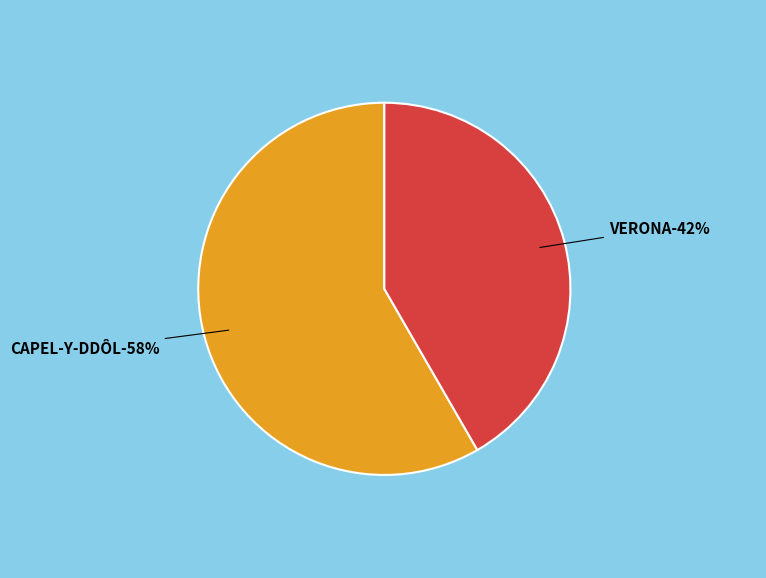

Rank the categories by value from lowest to highest.

VERONA, CAPEL-Y-DDÔL